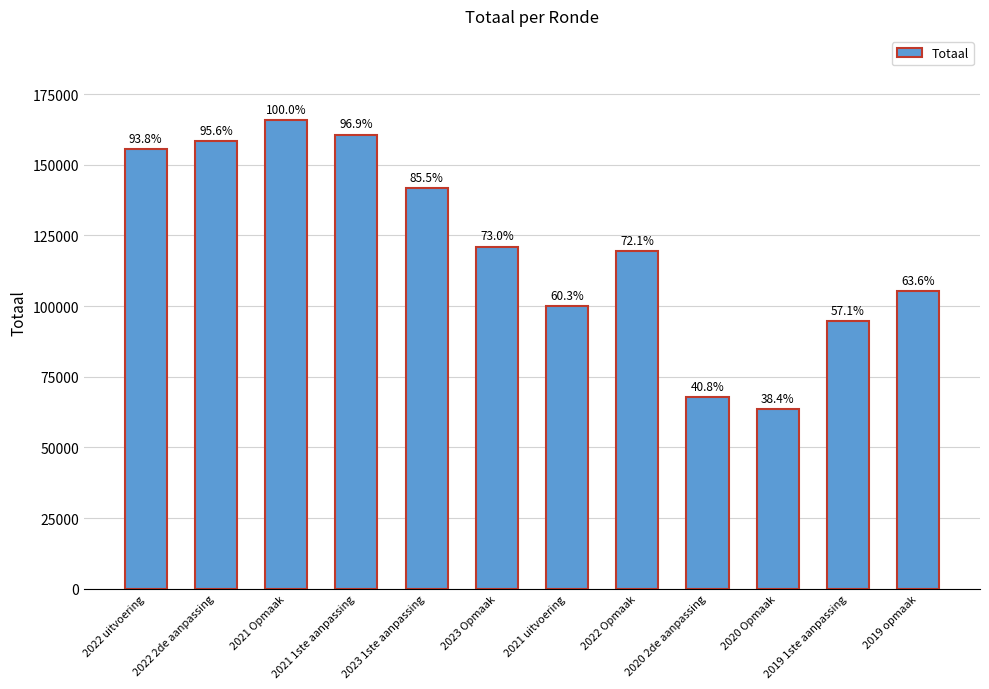

At which category does the chart reach its minimum across all series?

2020 Opmaak